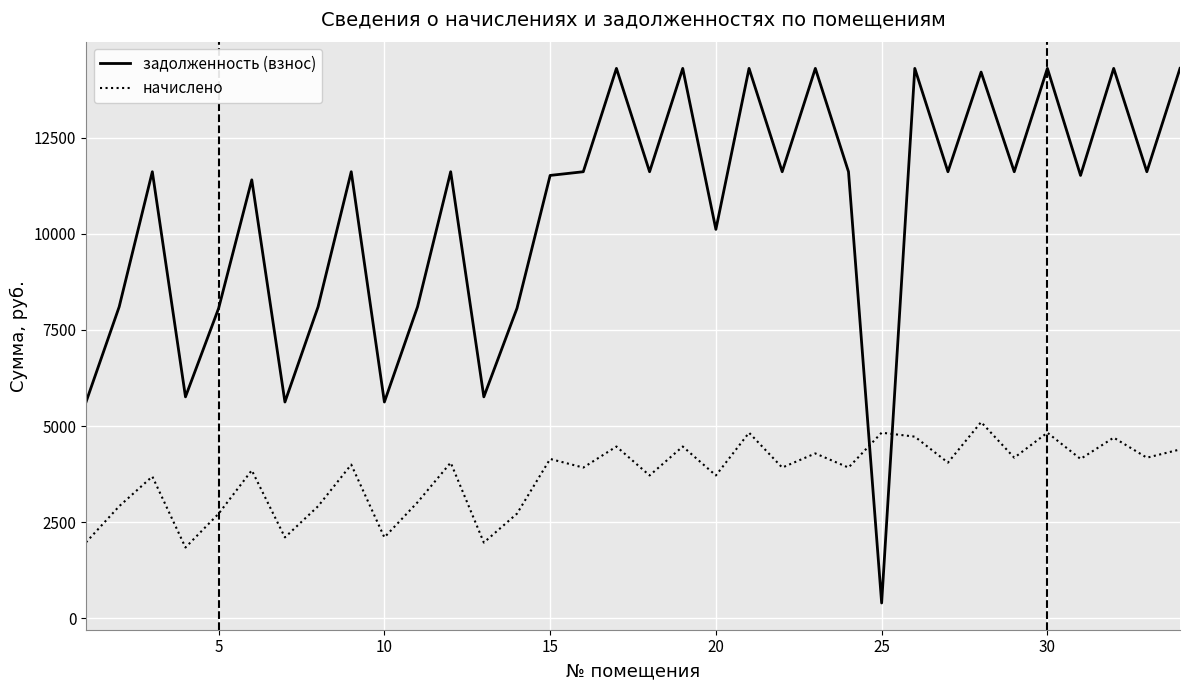

Which series has the widest spread of values?

задолженность (взнос)